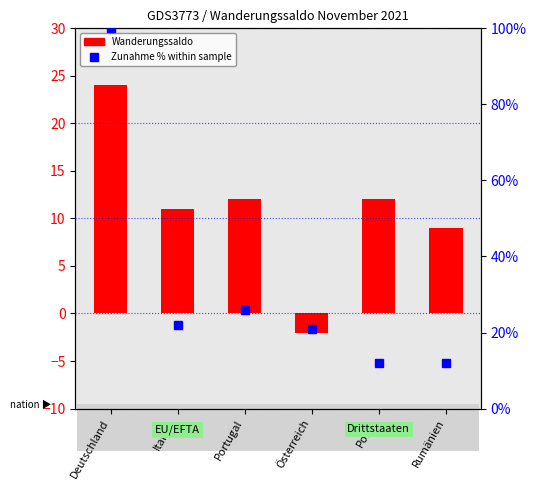

What is the label of the 4th bar from the right?

Portugal